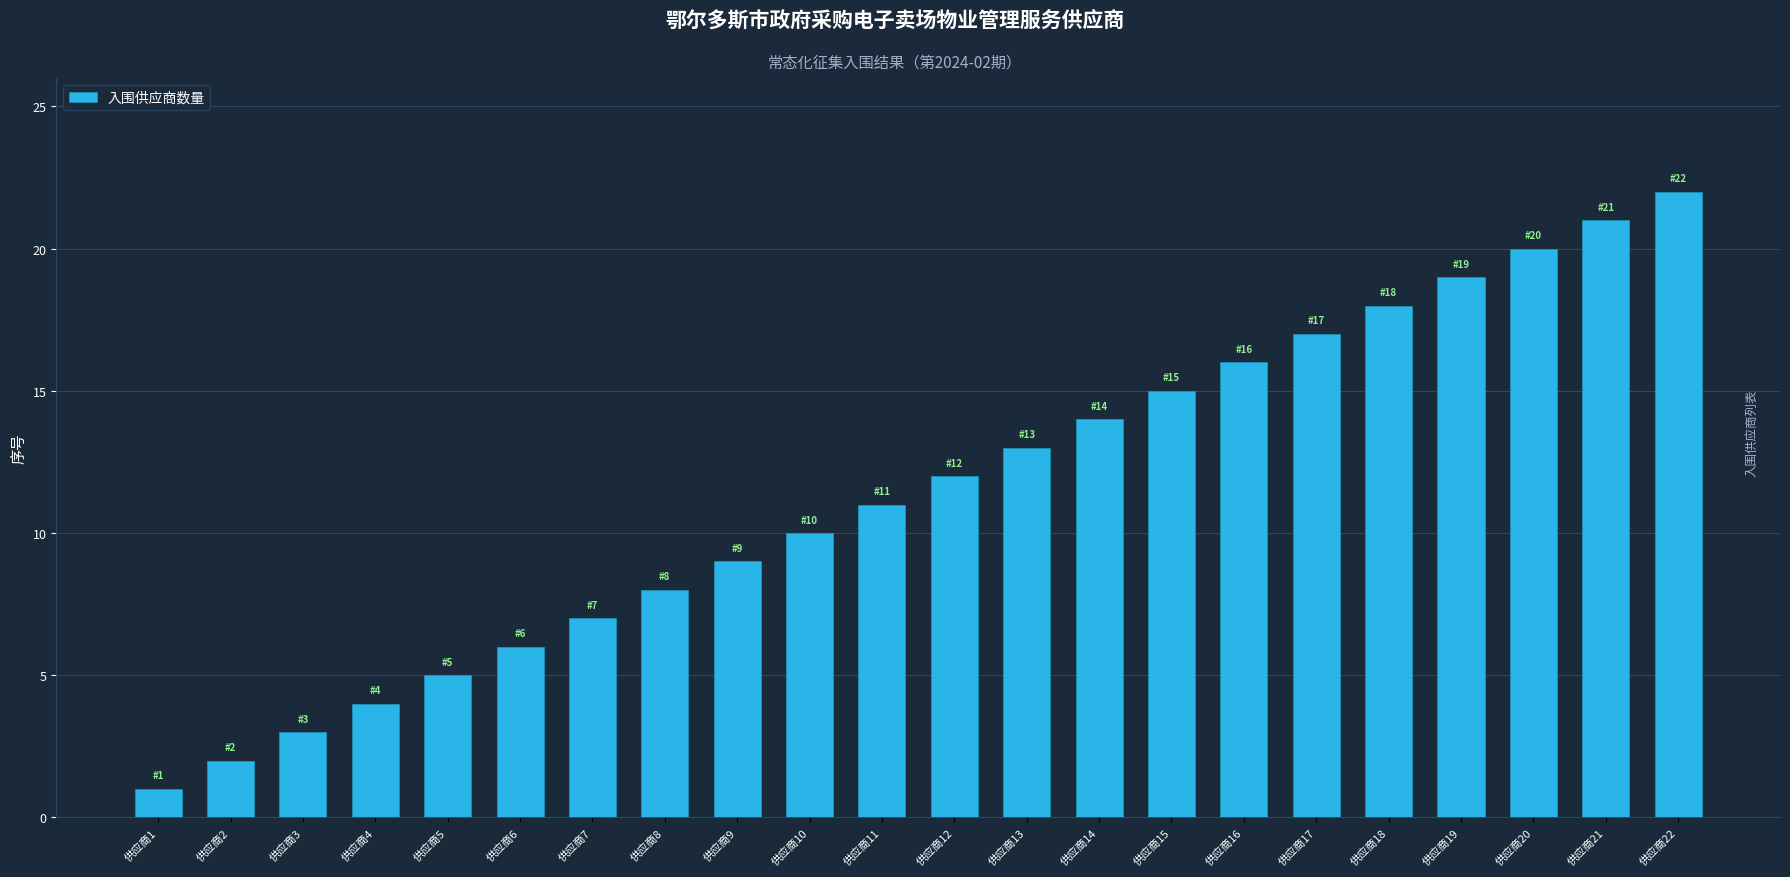

Reading right to left, list all the values displayed in this chart.

供应商22=22	供应商21=21	供应商20=20	供应商19=19	供应商18=18	供应商17=17	供应商16=16	供应商15=15	供应商14=14	供应商13=13	供应商12=12	供应商11=11	供应商10=10	供应商9=9	供应商8=8	供应商7=7	供应商6=6	供应商5=5	供应商4=4	供应商3=3	供应商2=2	供应商1=1